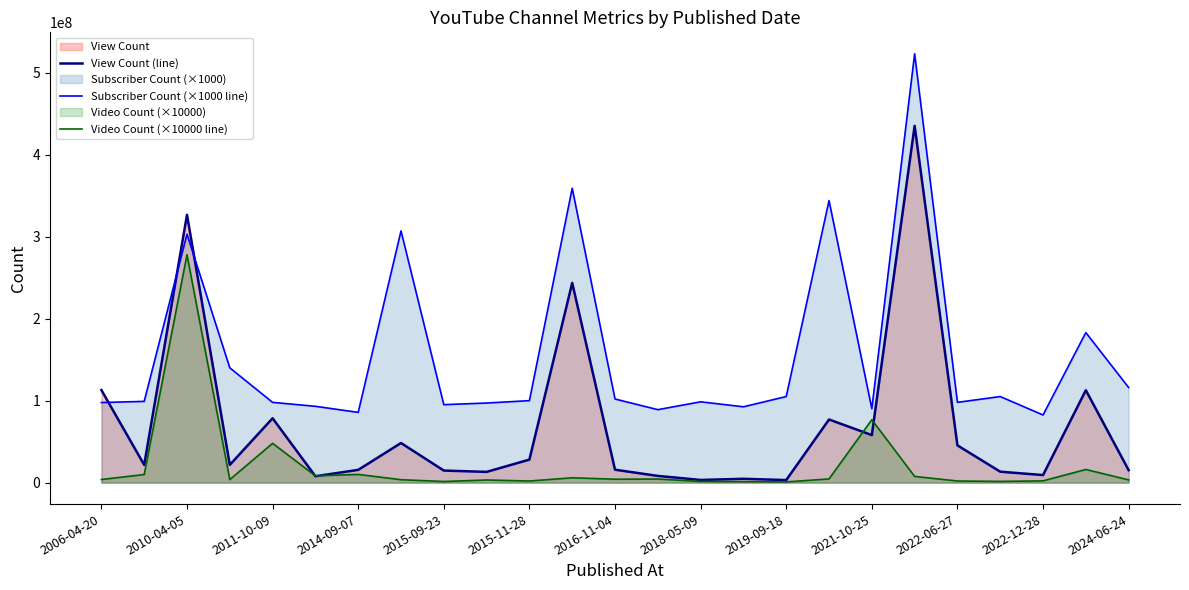

Rank the series by their maximum value, from lowest to highest.

Video Count (×10000 line), View Count (line), Subscriber Count (×1000 line)